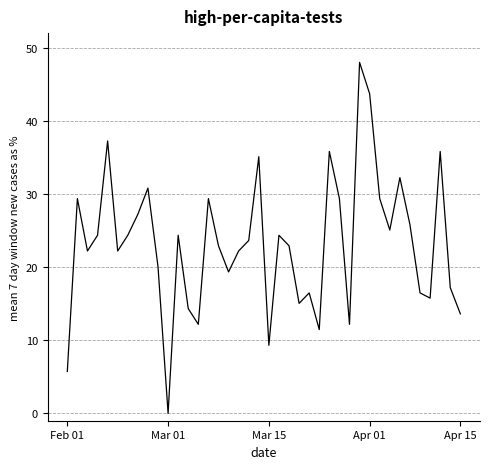

What is the maximum value shown in the chart?

48.0